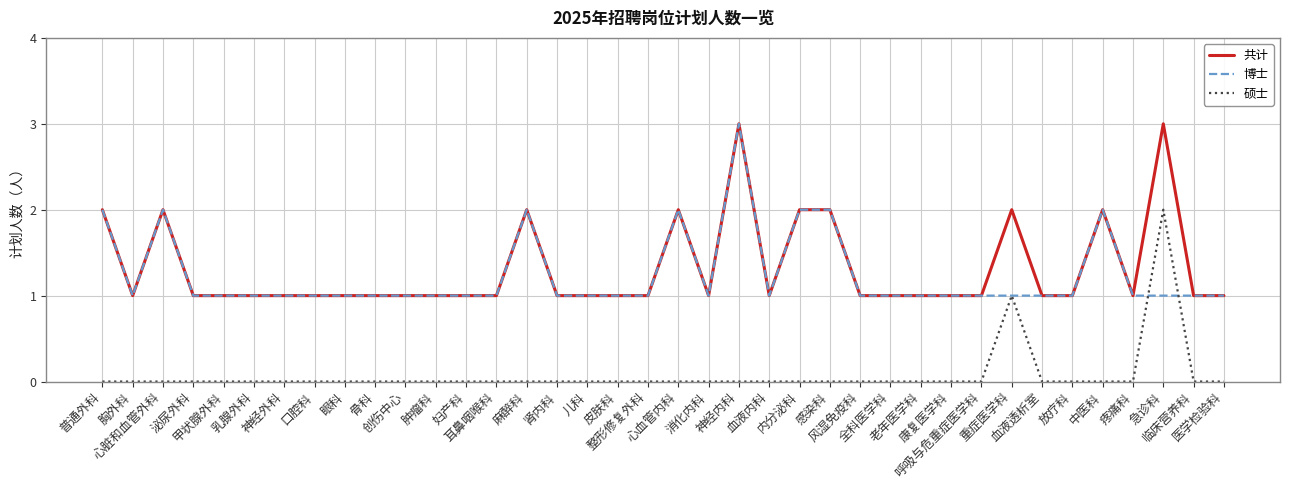

True or false: 共计 and 硕士 intersect in this chart.

False